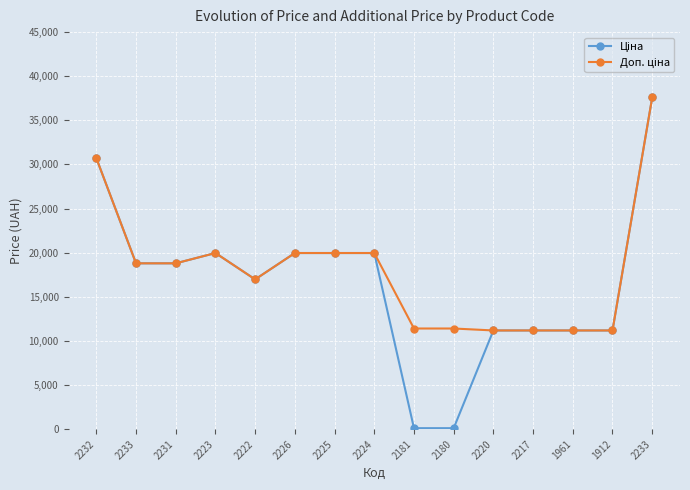

What is the difference between the maximum and minimum values in the Доп. ціна series?

26405.5